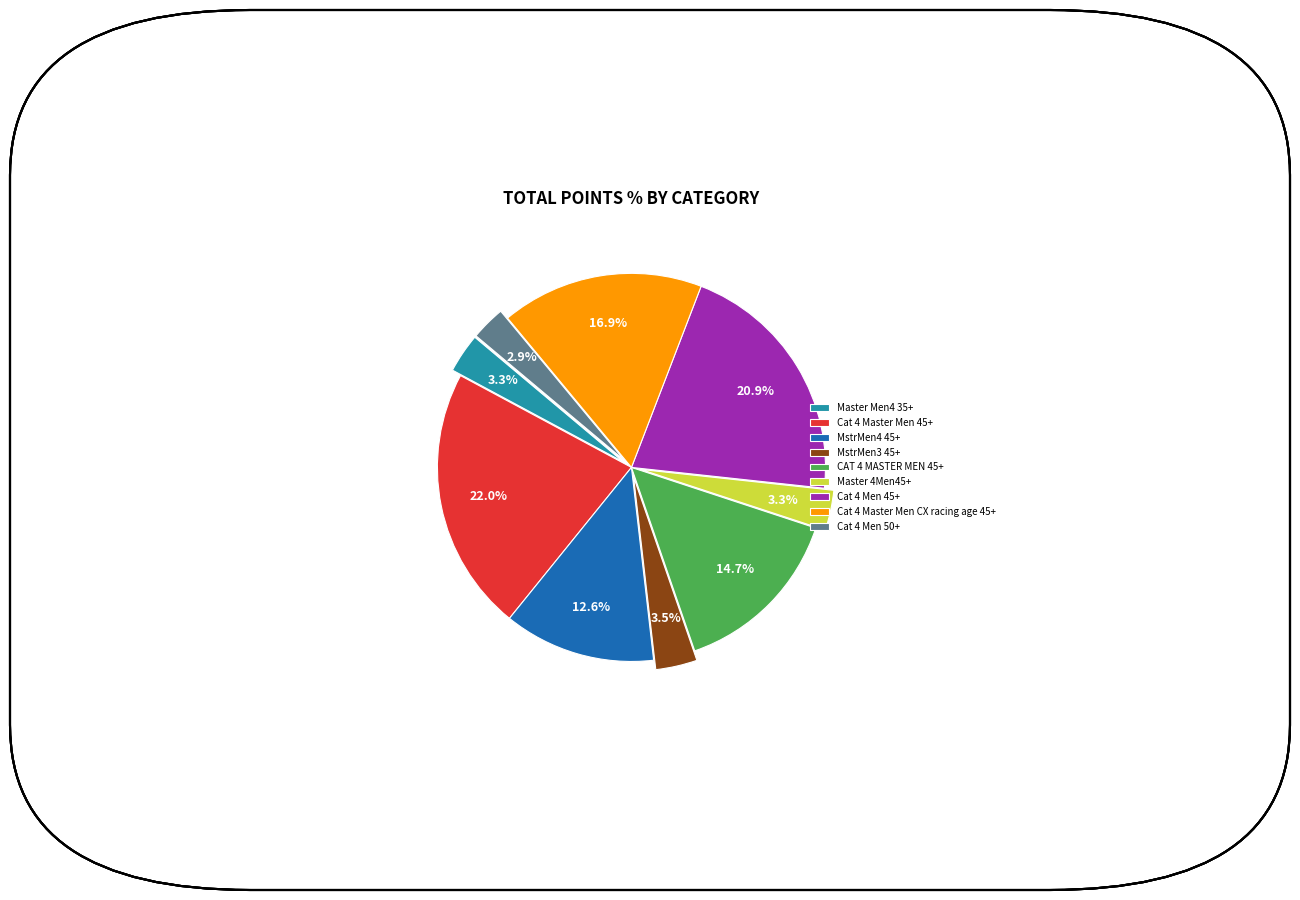

What is the ratio of the value at Cat 4 Master Men 45+ to the value at CAT 4 MASTER MEN 45+?

1.5